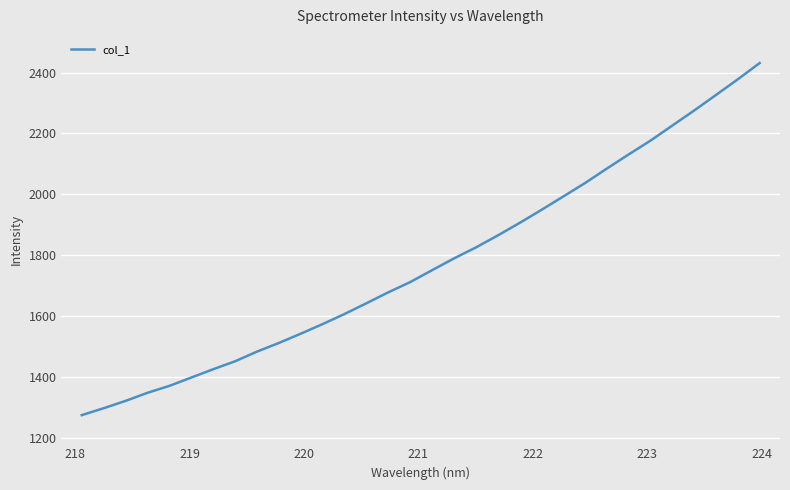

What is the difference between the maximum and minimum values?

1157.2